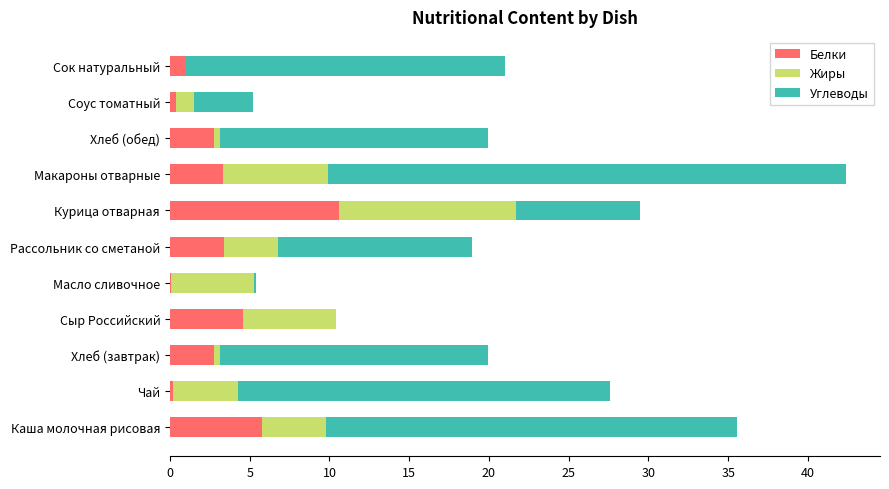

What is the highest value of the Белки series?

10.6